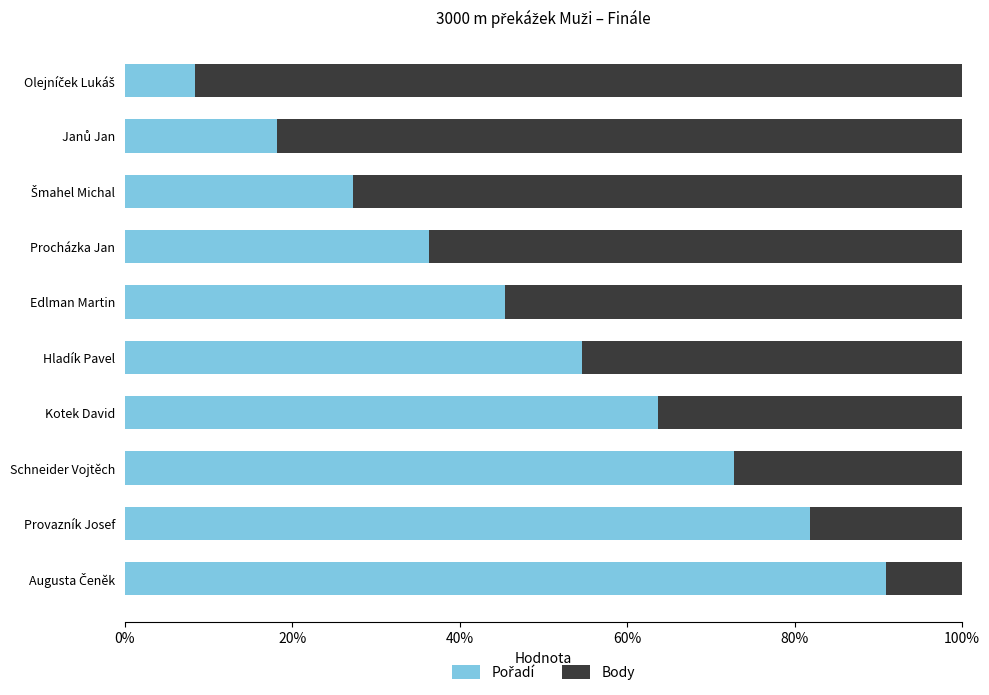

What is the value of the Body bar at the 9th from the left?

0.2